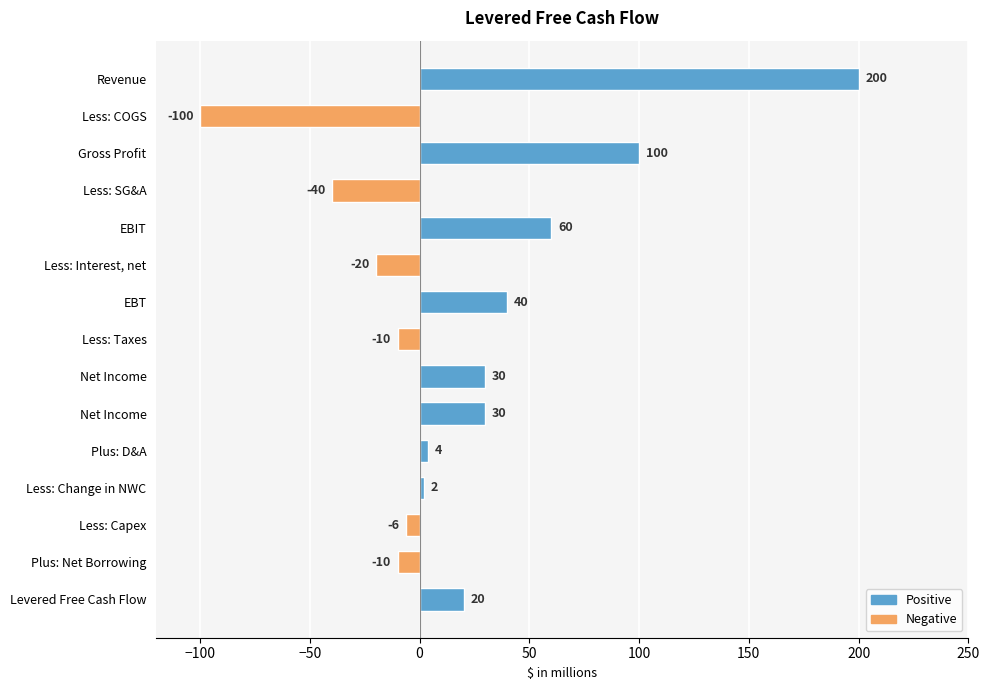

How many categories are shown in the chart?

15